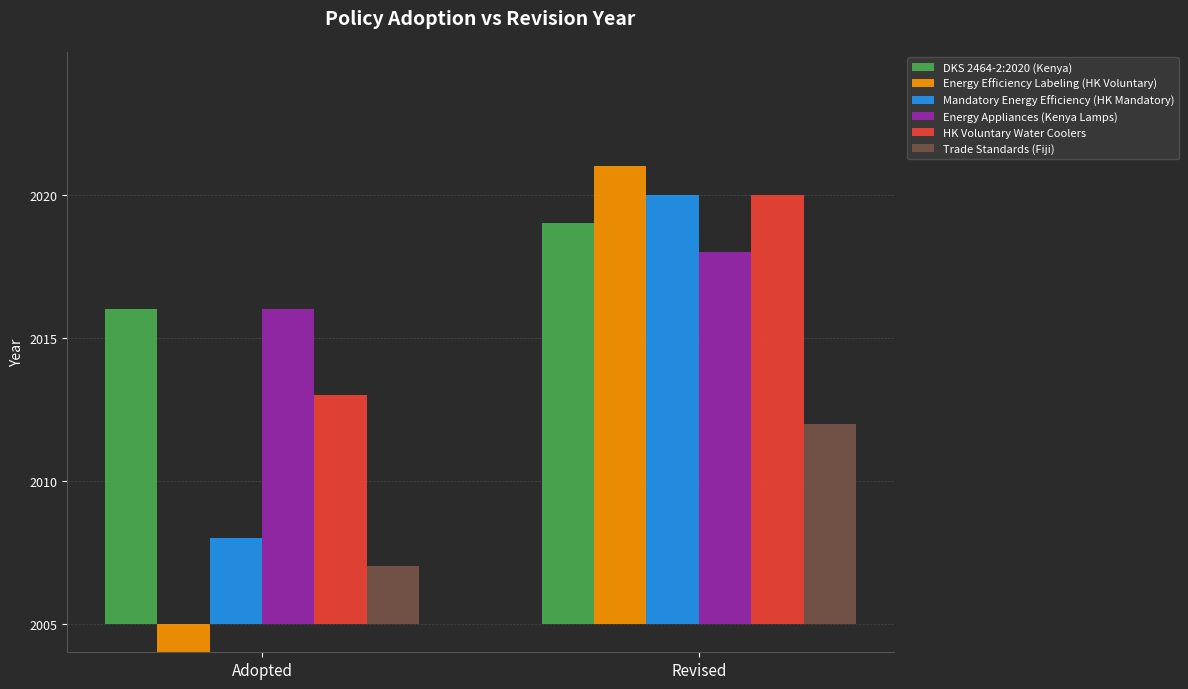

Which series has the largest range (max minus min)?

Energy Efficiency Labeling (HK Voluntary)